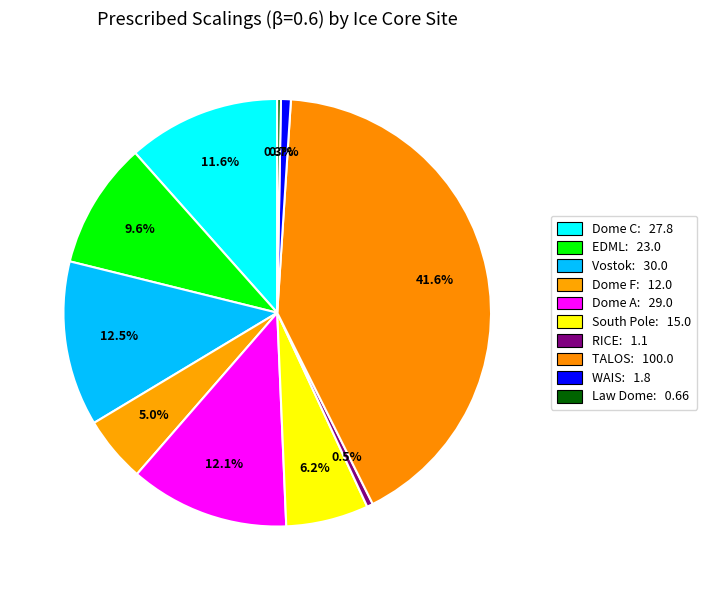

How many slices are in this pie chart?

10